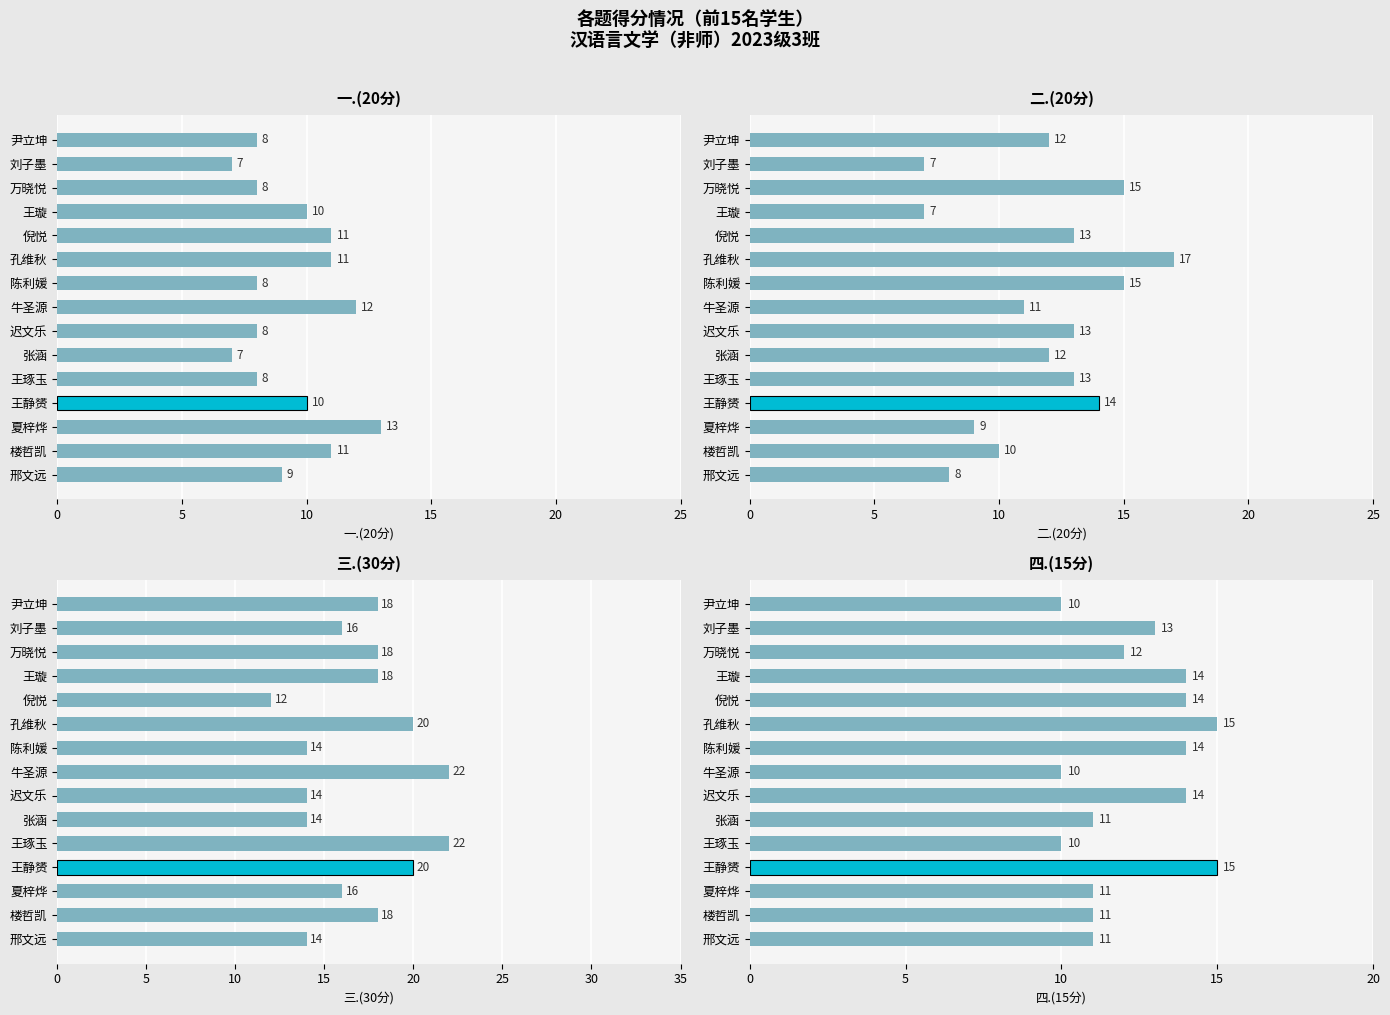

The 一.(20分) series shows 11 at 倪悦. True or false?

True